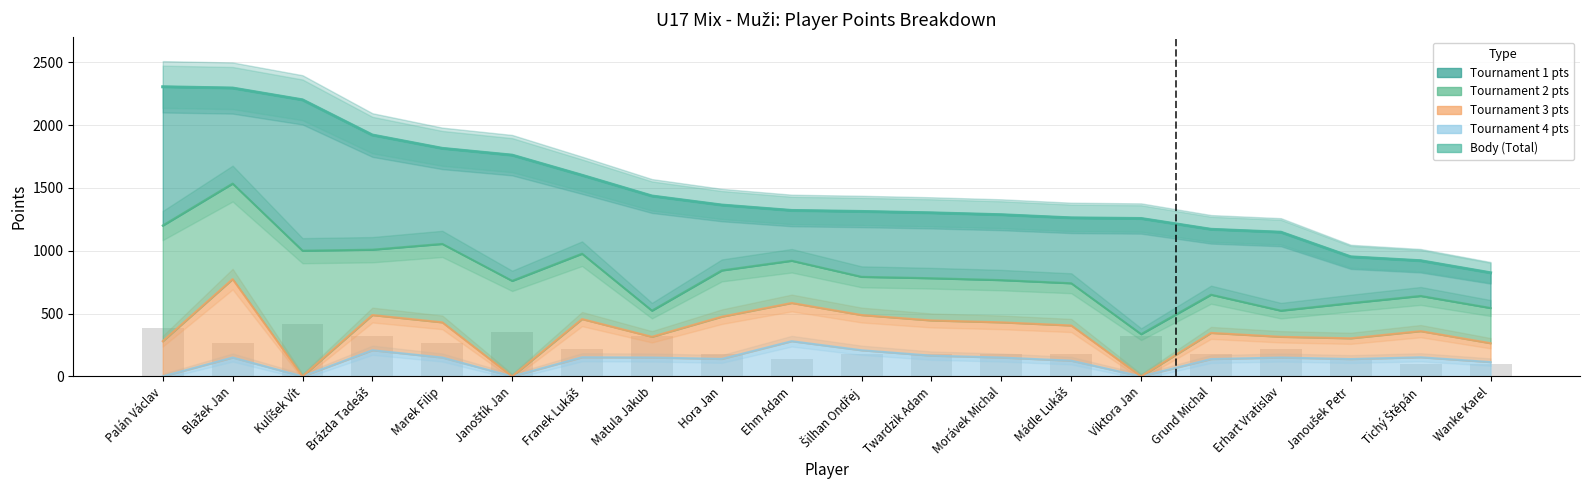

Is the value of Tournament 4 pts at Grund Michal greater than the value of Body (Total) at Ehm Adam?

No